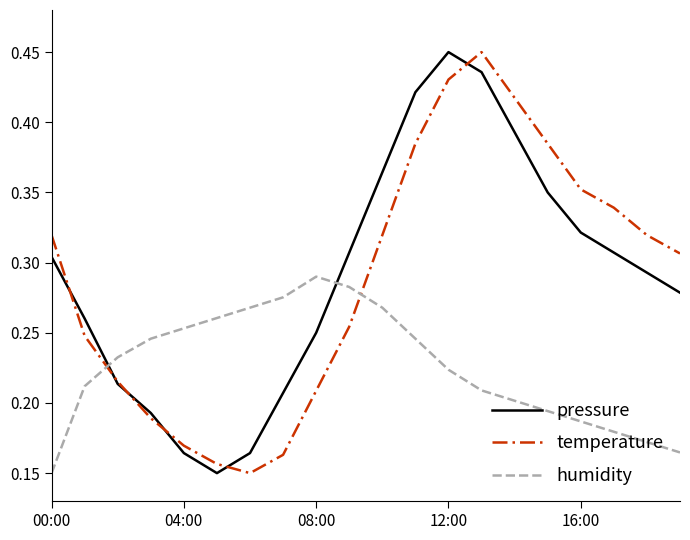

True or false: temperature and pressure intersect in this chart.

True